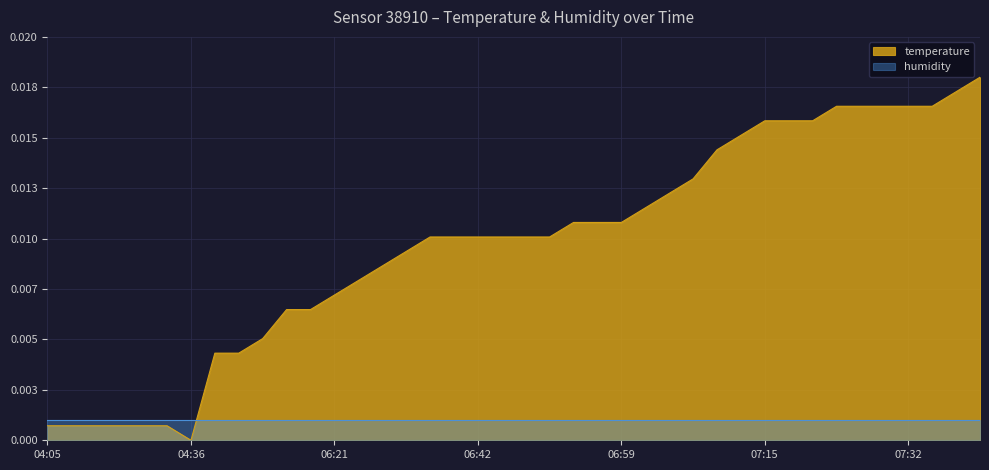

True or false: the data shows 0.0 at 06:30.

False